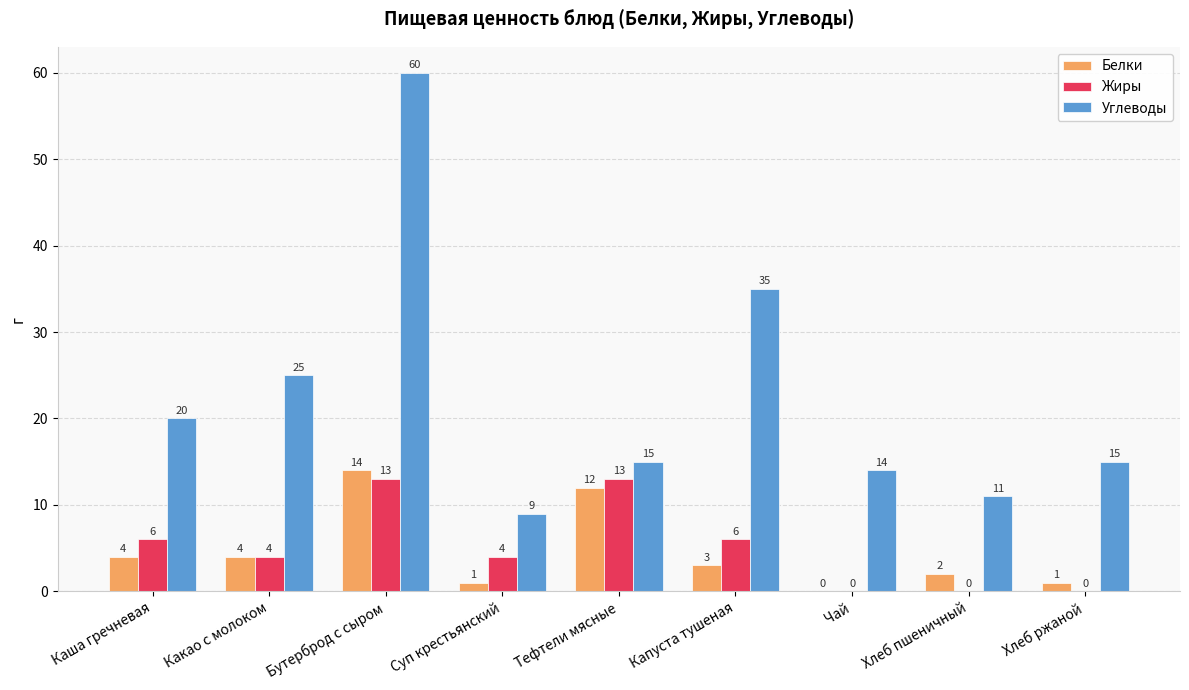

What is the sum of the Жиры values at Капуста тушеная and Каша гречневая?

12